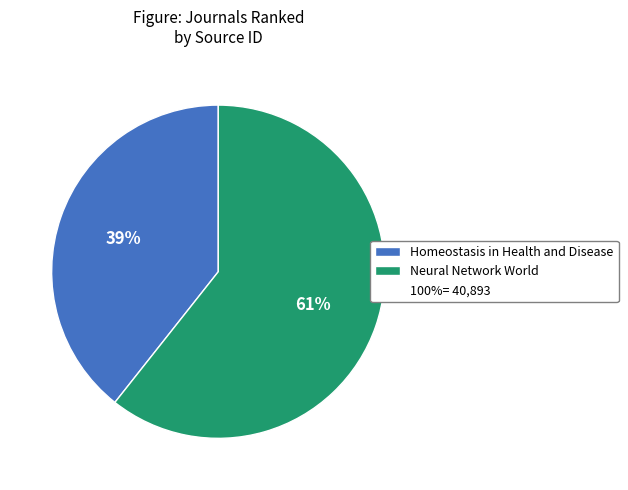

To the nearest percent, what is the average slice percentage?

50%